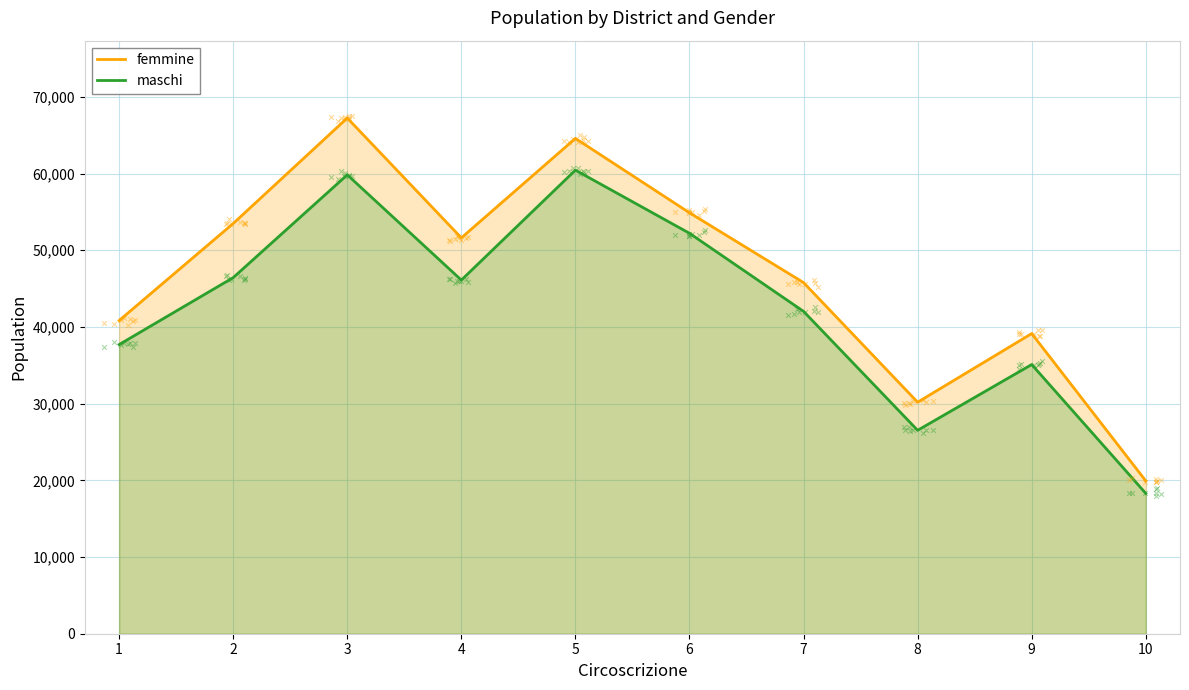

At which category is the sum across all series the highest?

3